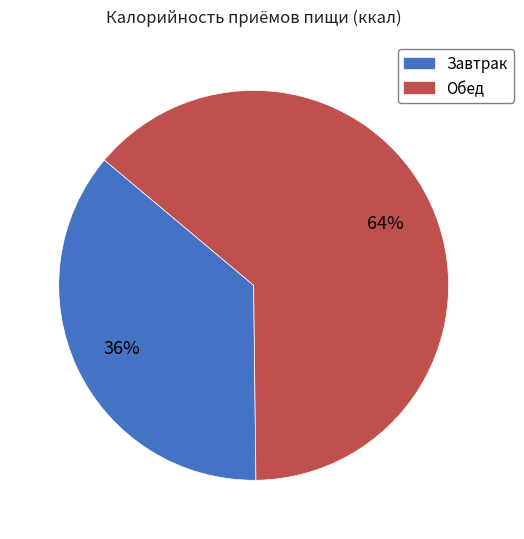

Rank the categories by value from lowest to highest.

Завтрак, Обед